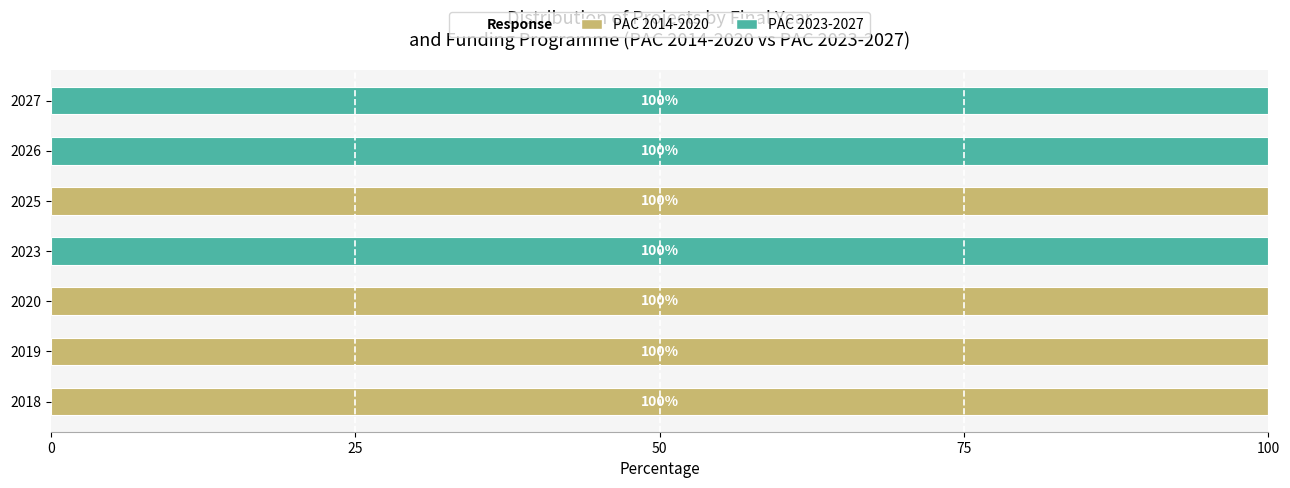

Is it true that PAC 2014-2020 equals 44 at 2027?

False